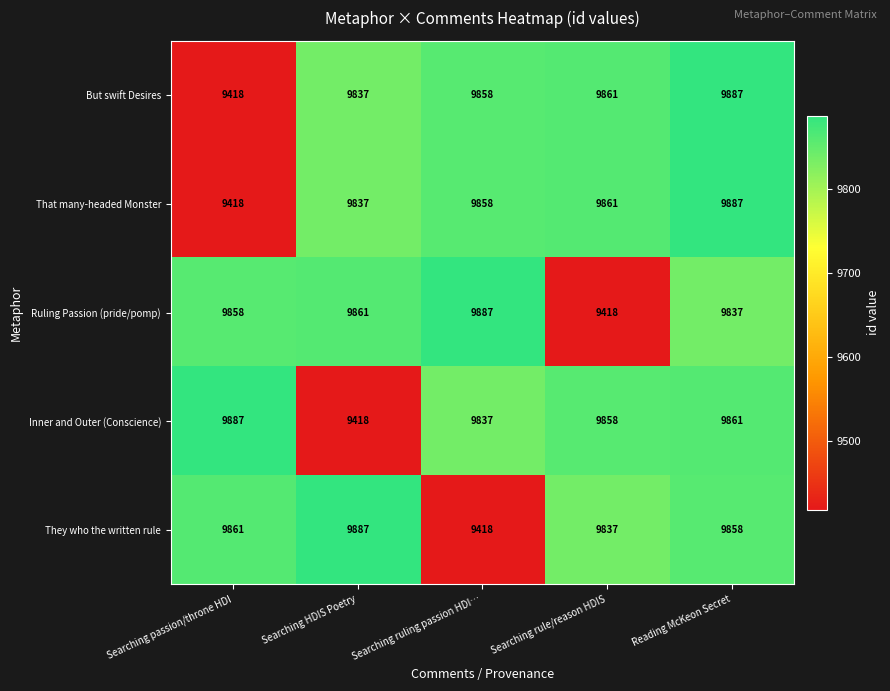

What is the spread (max minus min) of values at Reading McKeon Secret?

50